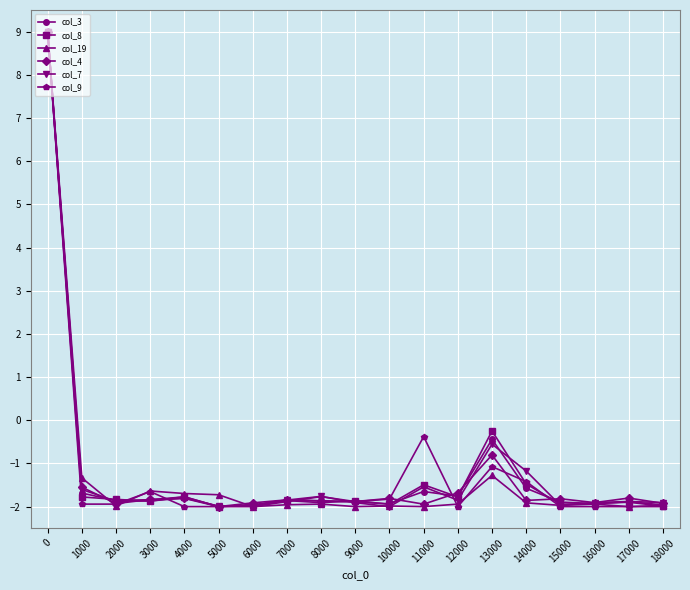

True or false: col_8 has a value of -1.5 at 11000.

True